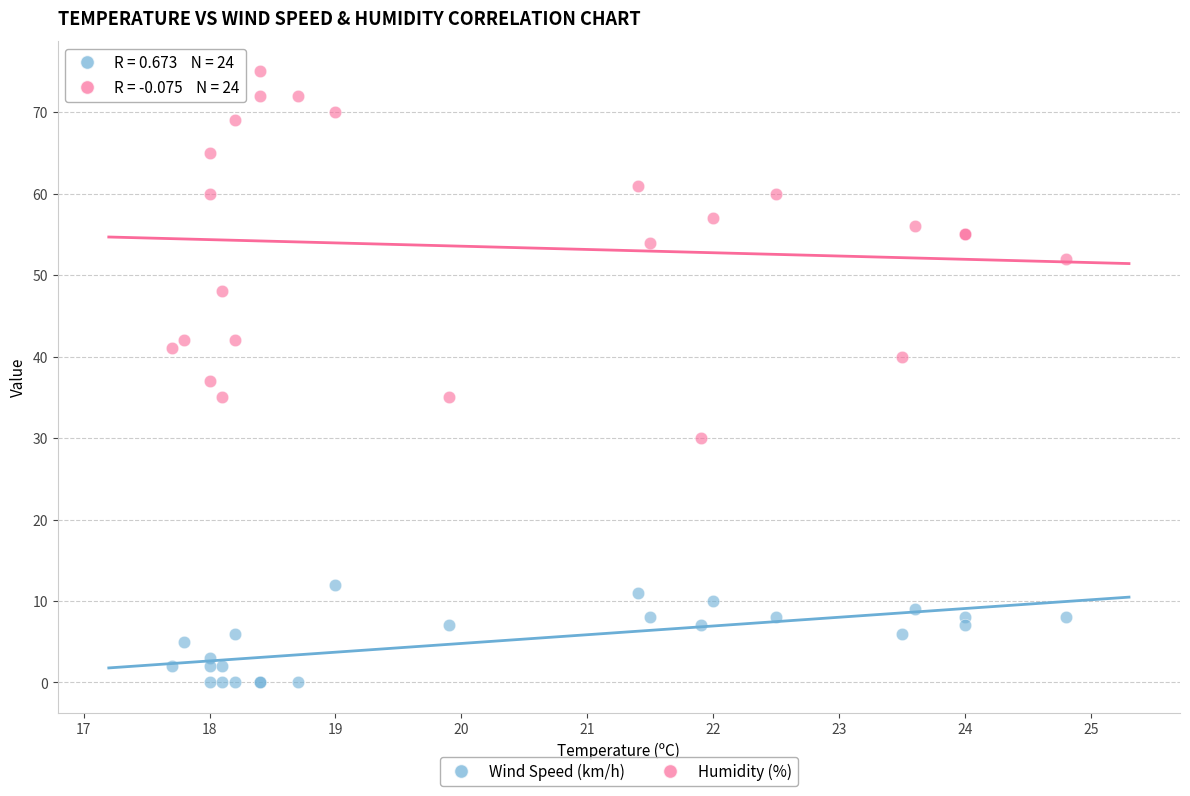

Which series has the widest spread of Y values?

Humidity (%)